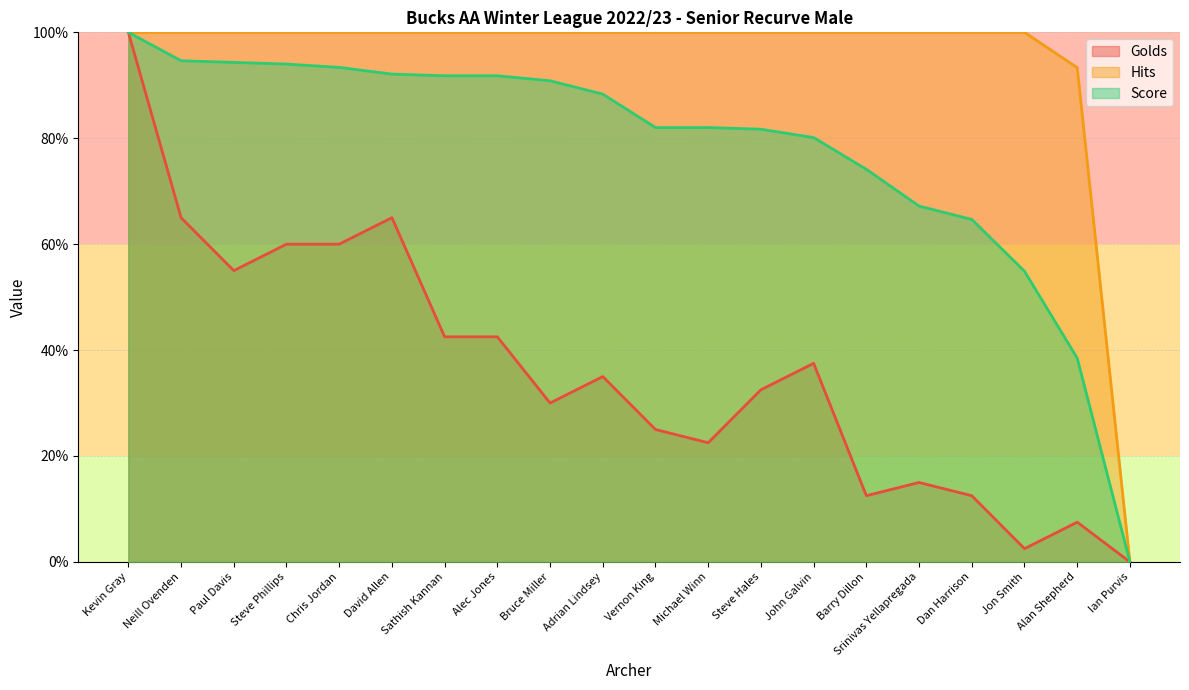

What are all the series names shown in the legend?

Golds, Hits, Score